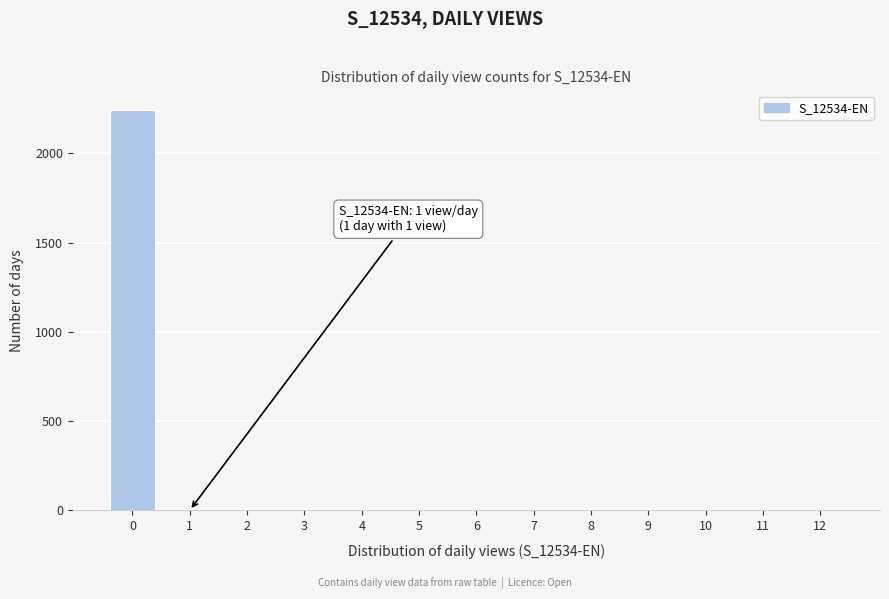

The value at 8 is 0. True or false?

True